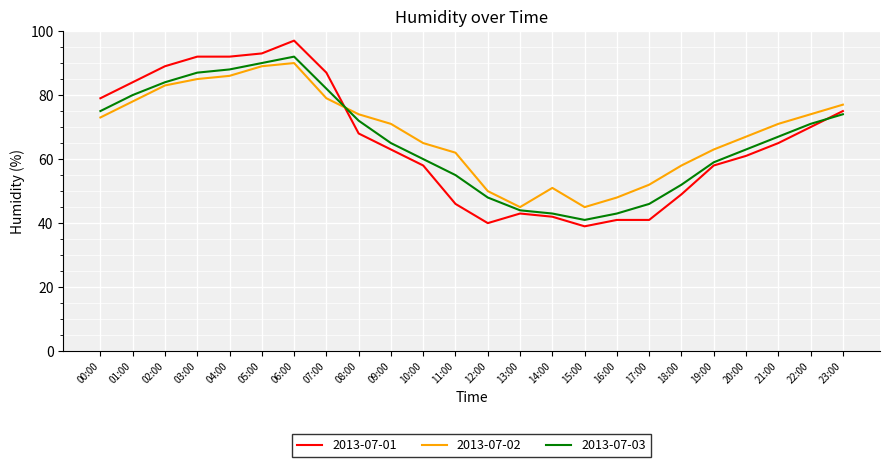

Between 05:00 and 10:00, which series saw the biggest shift?

2013-07-01